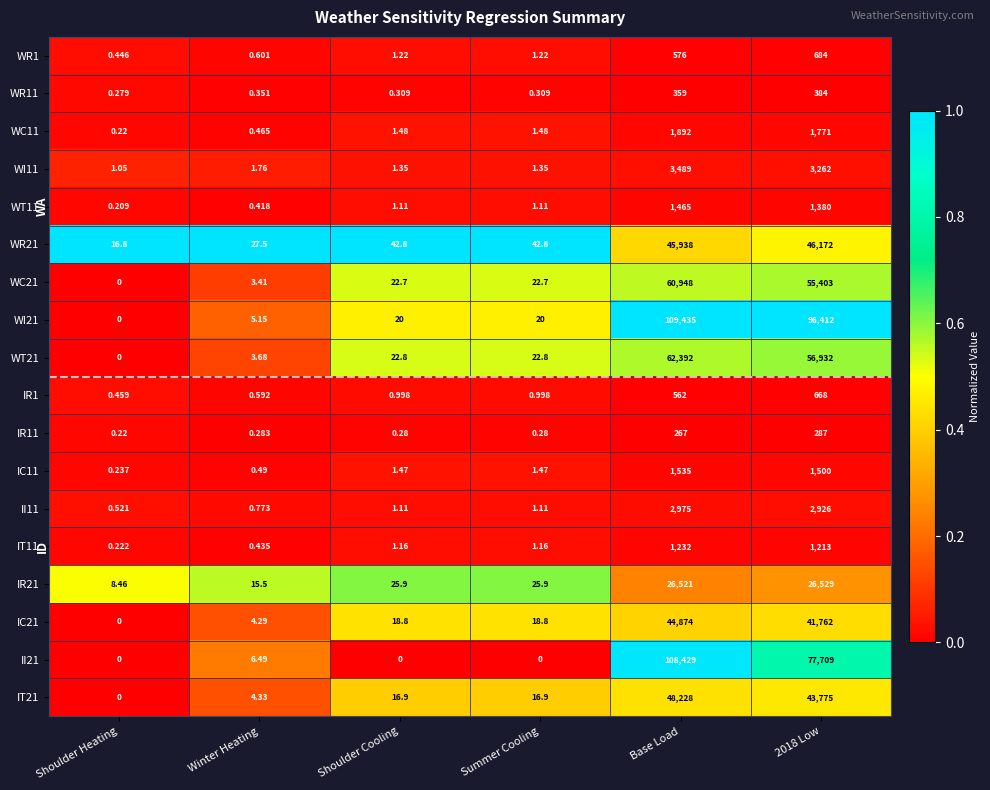

At which category is the sum across all series the highest?

Base Load